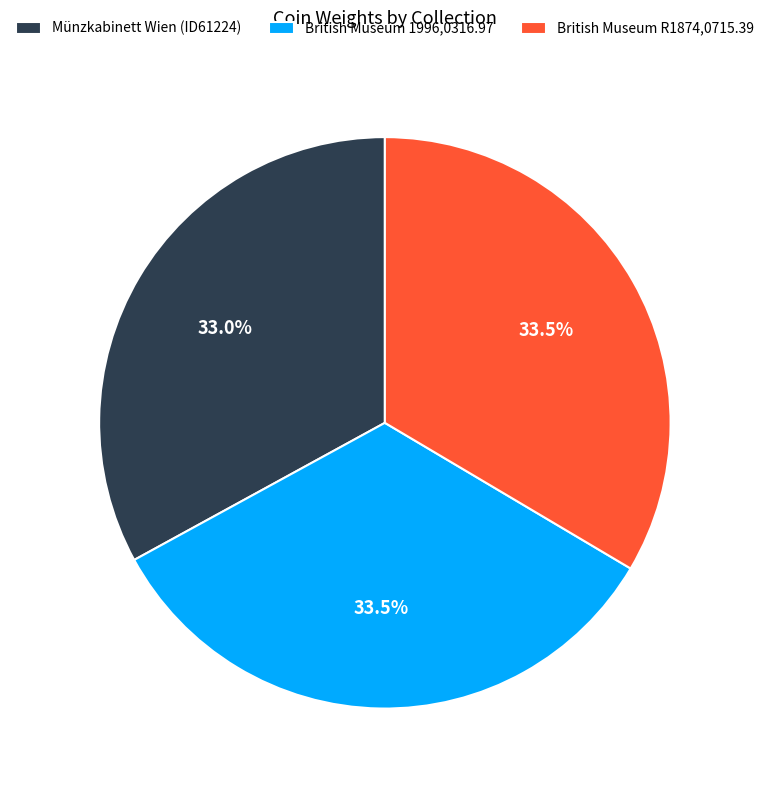

Is there a majority slice in this chart?

No